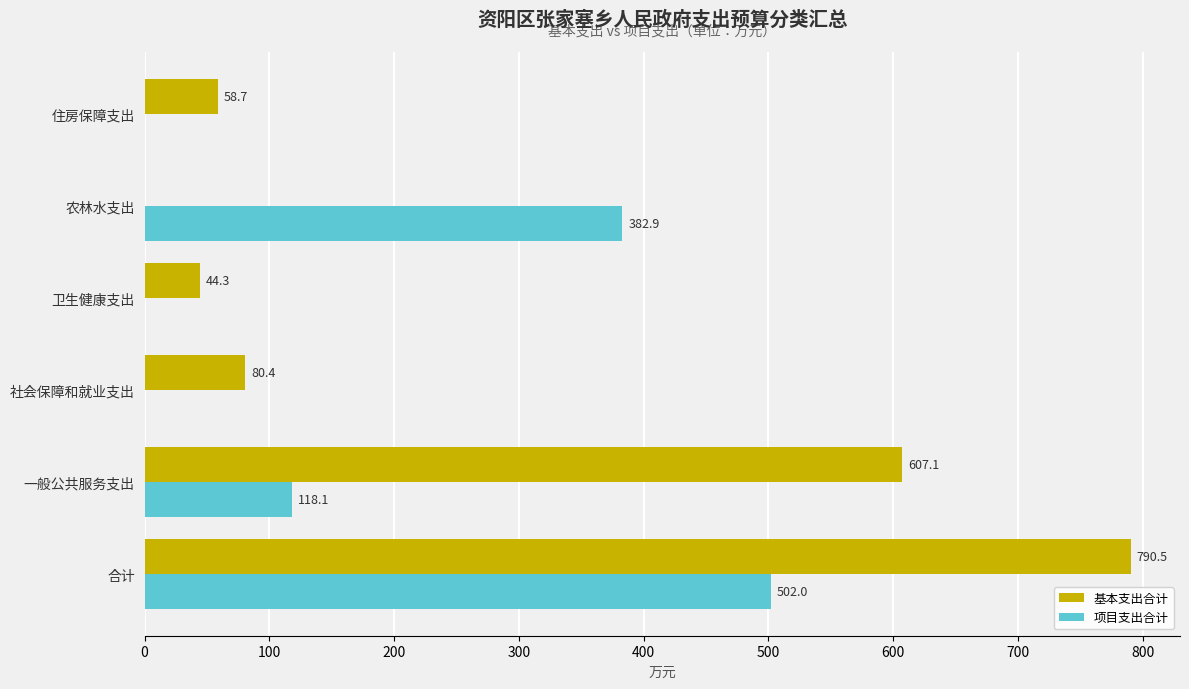

Is the value of 项目支出合计 at 社会保障和就业支出 greater than the value of 基本支出合计 at 合计?

No